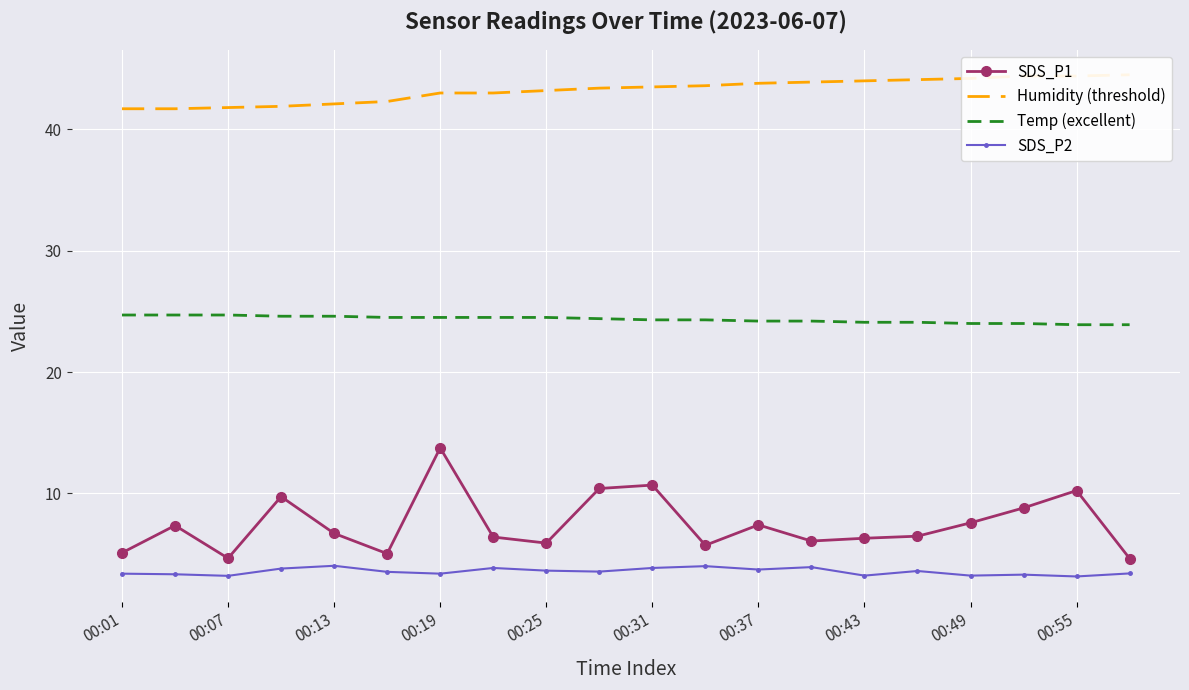

Is it true that SDS_P1 equals 8.1 at 00:07?

False